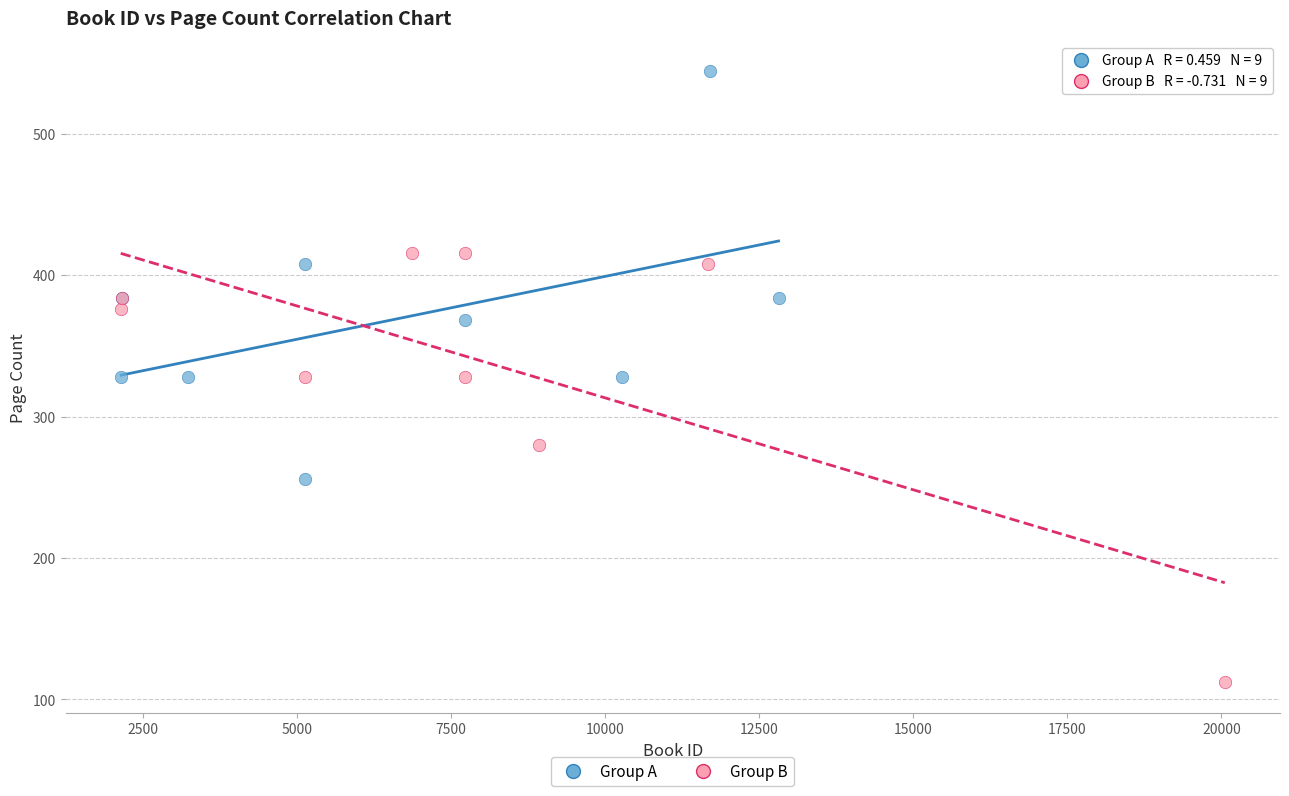

Which series reaches the minimum Y coordinate?

Group B